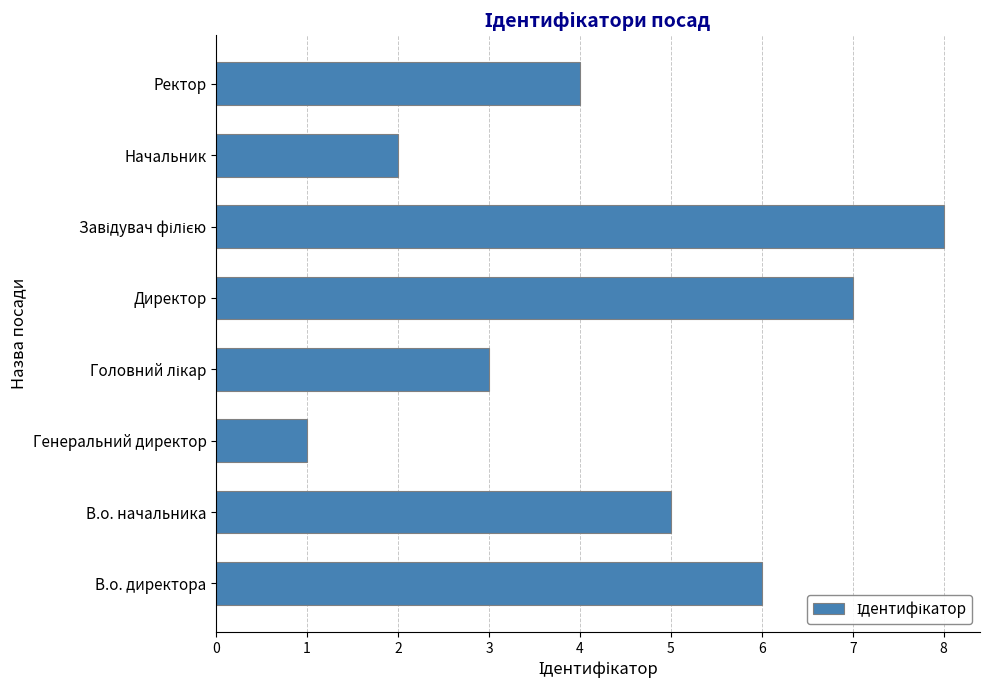

What is the greatest value displayed?

8